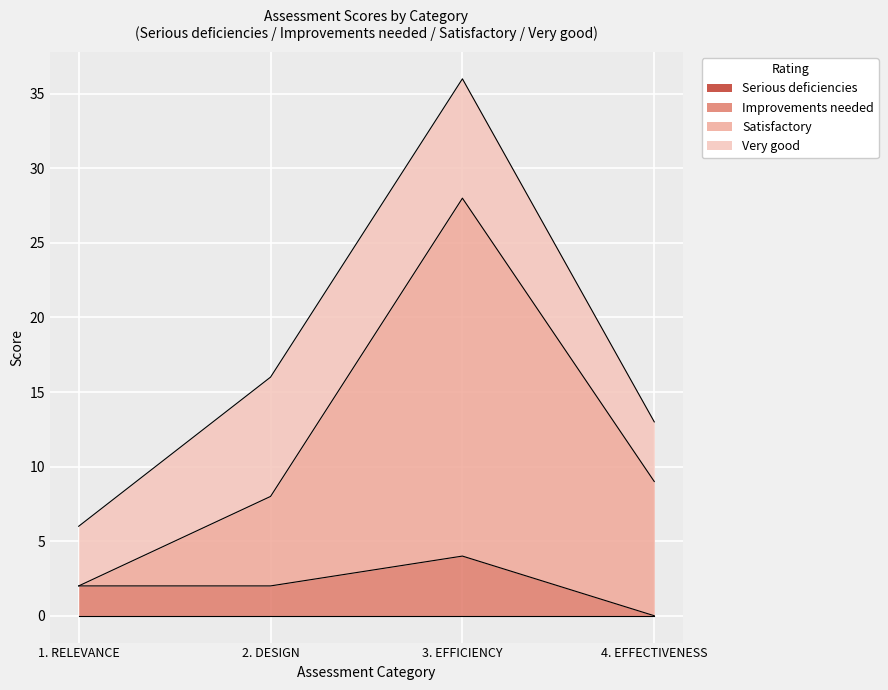

Which series has the widest spread of values?

Satisfactory